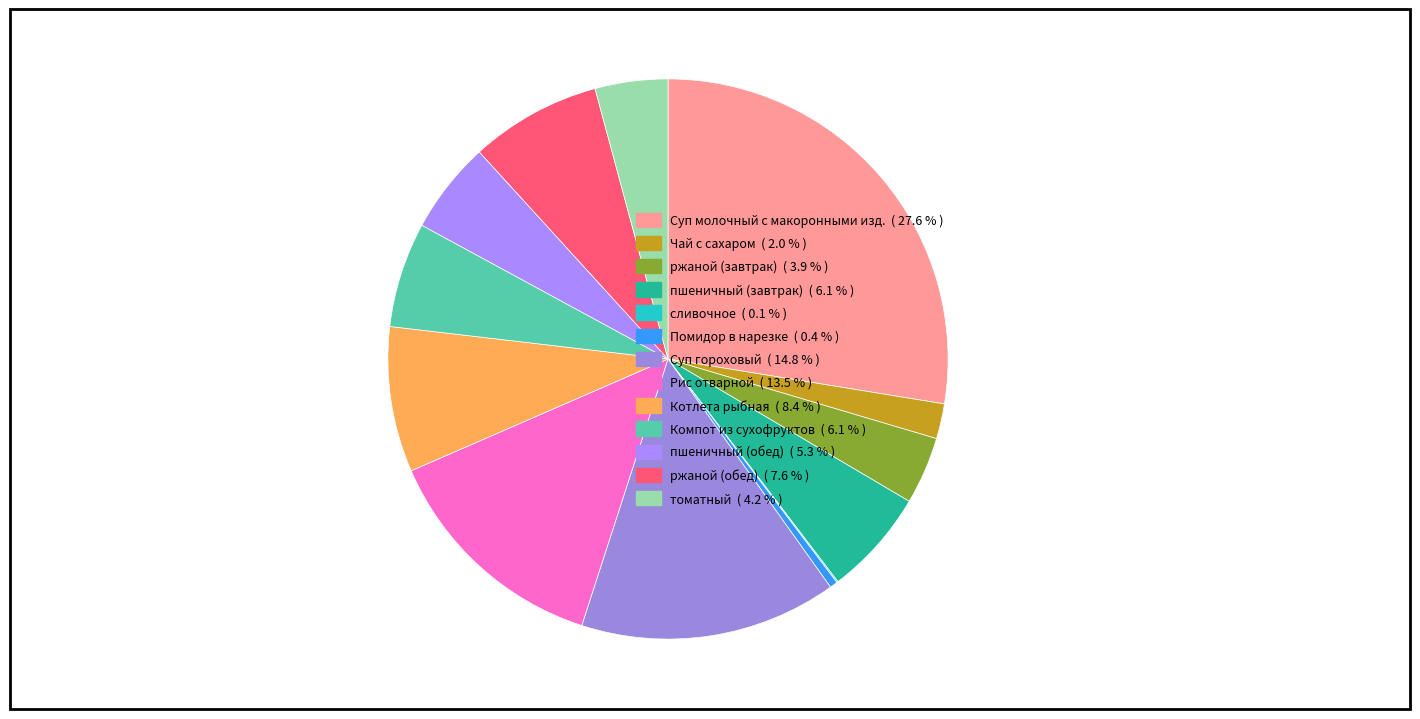

The Компот из сухофруктов slice represents 12% of the pie. True or false?

False